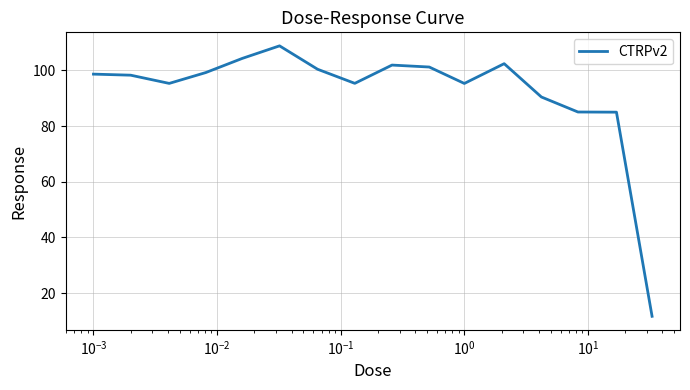

What is the smallest value displayed?

11.7